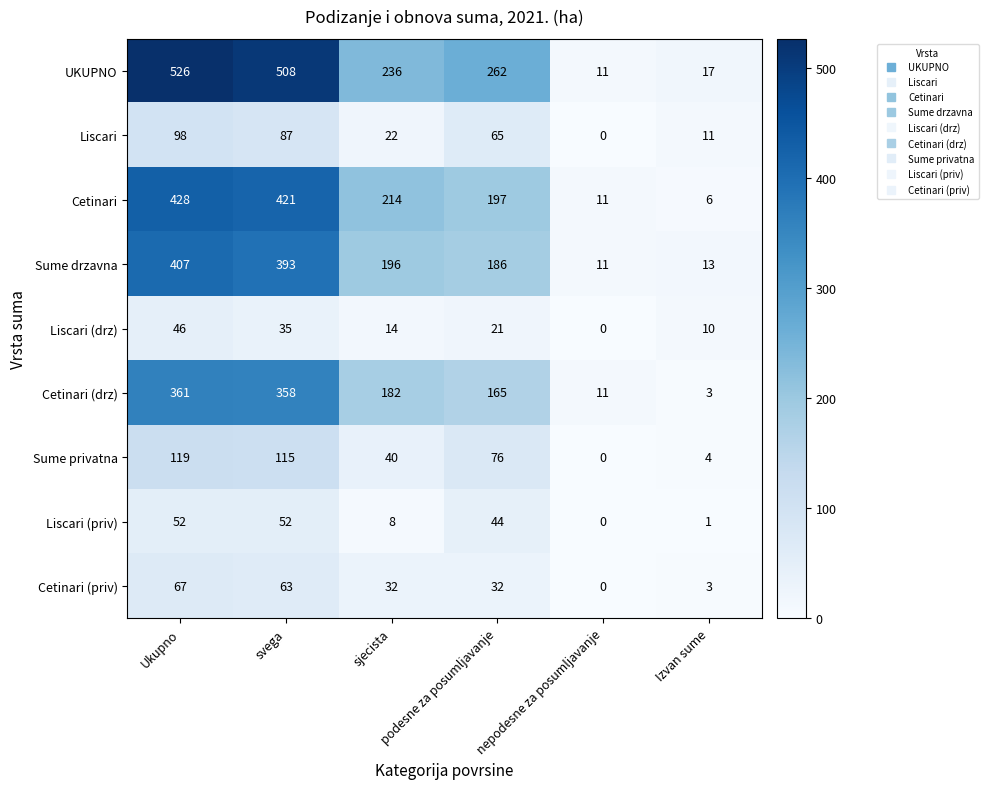

Which series changed the most between sjecista and Izvan sume?

UKUPNO